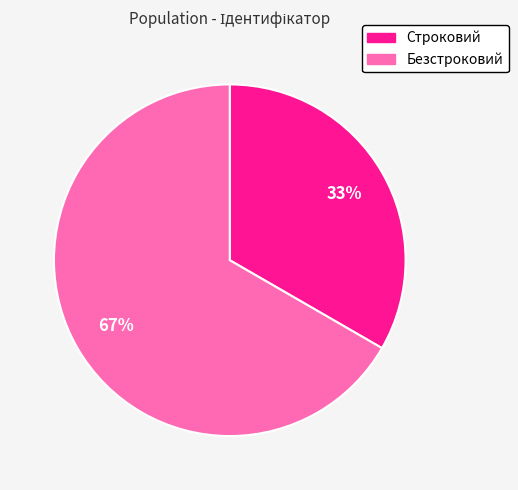

What is the majority slice?

Безстроковий